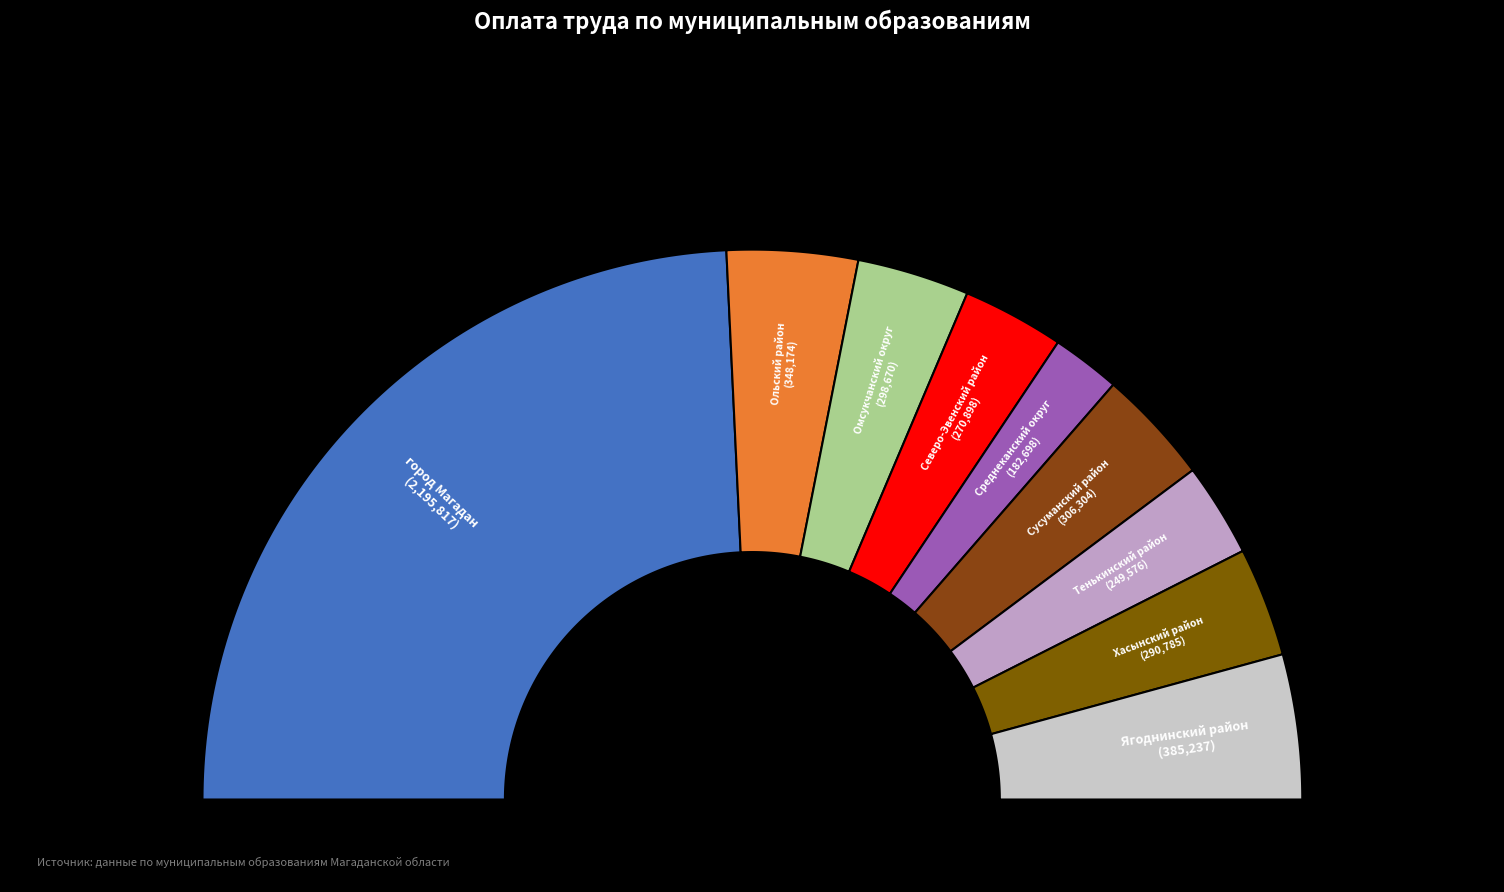

How many segments does this pie chart have?

9